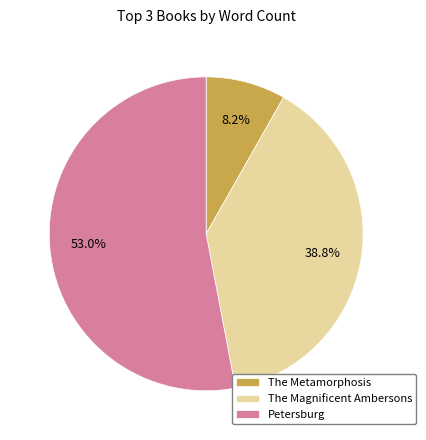

Which slice is the smallest?

The Metamorphosis